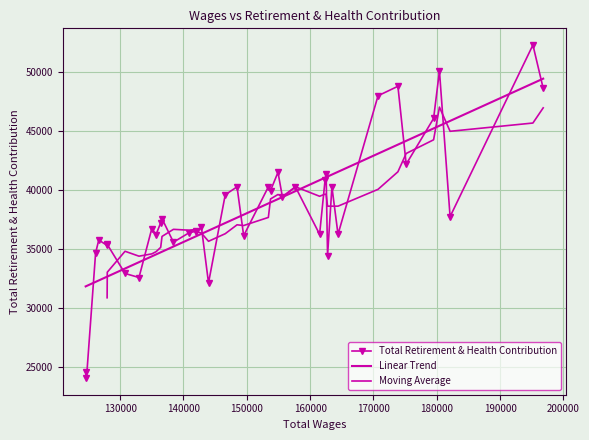

What is the sum of all values?

1536576